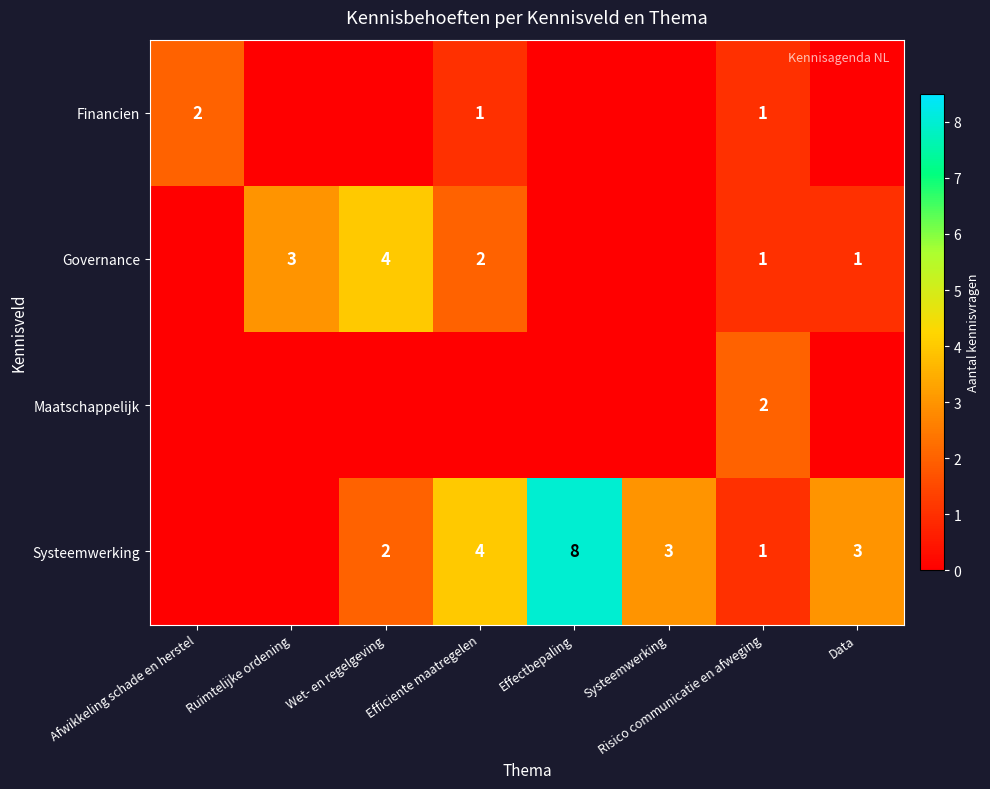

At which category does the chart reach its minimum across all series?

Ruimtelijke ordening